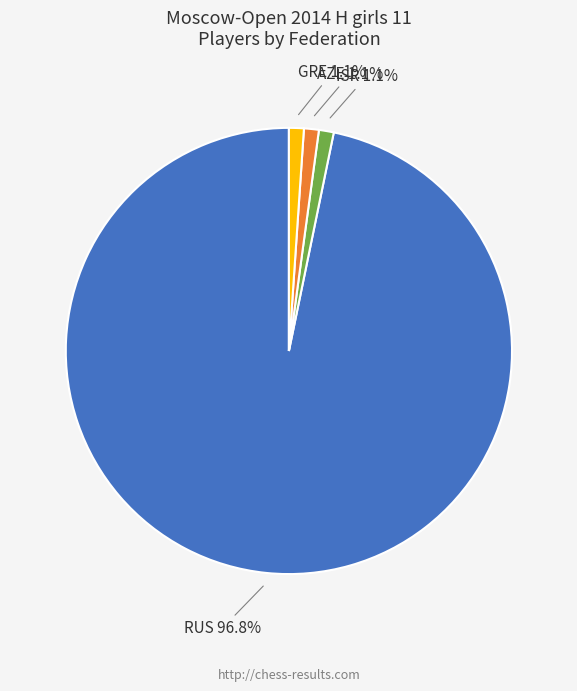

Does AZE account for over 50% of the chart?

No